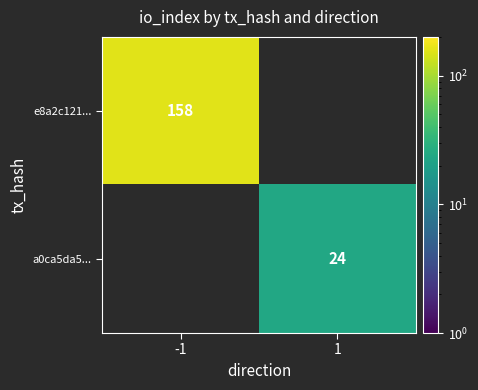

The value of a0ca5da5... at 1 is 24. True or false?

True